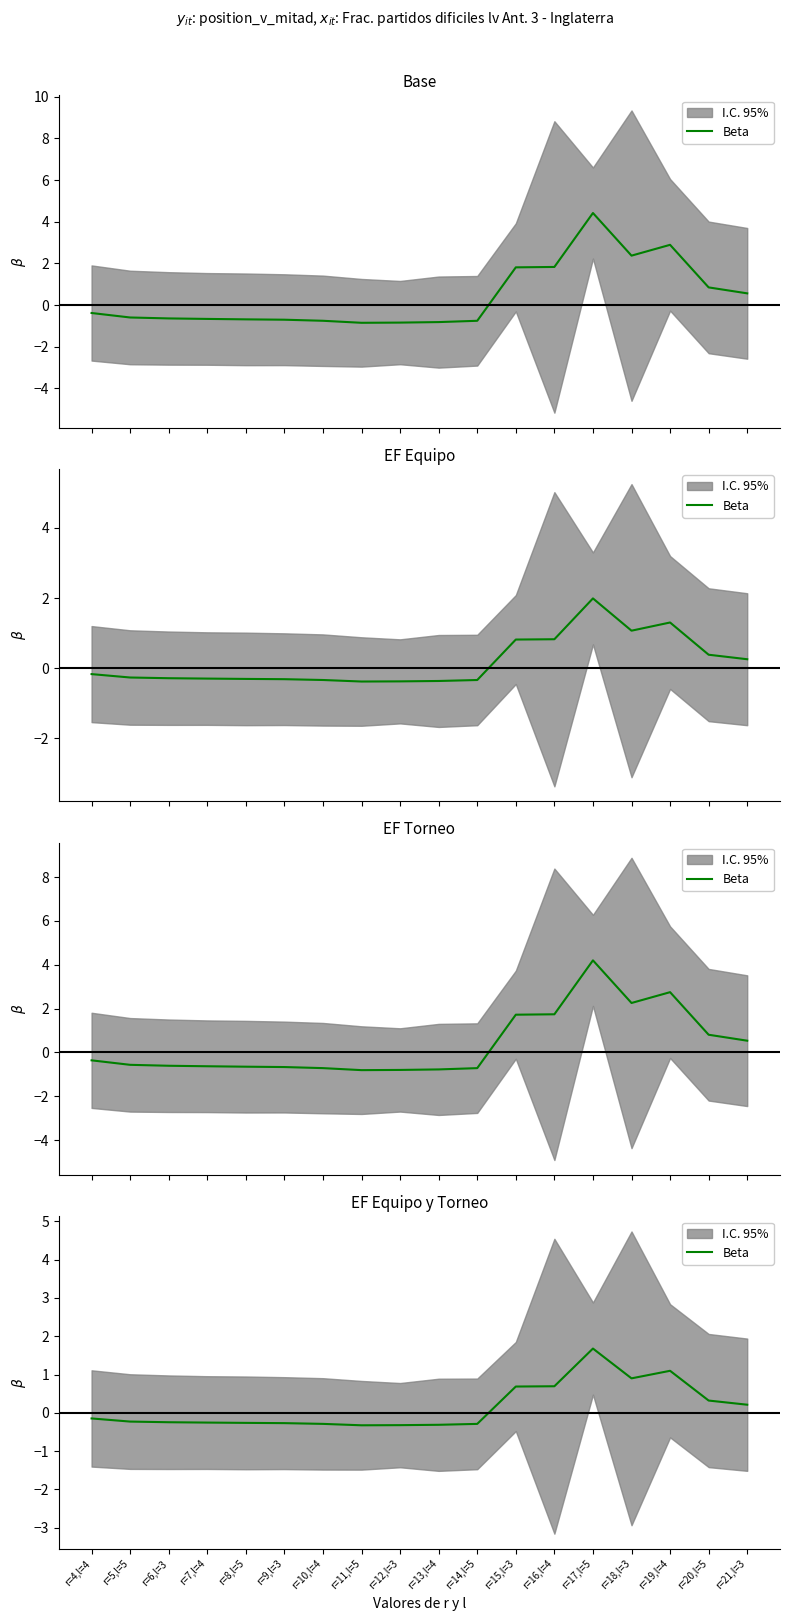

List the labels in order of value, smallest first.

r=11,l=5, r=12,l=3, r=13,l=4, r=14,l=5, r=10,l=4, r=9,l=3, r=8,l=5, r=7,l=4, r=6,l=3, r=5,l=5, r=4,l=4, r=21,l=3, r=20,l=5, r=15,l=3, r=16,l=4, r=18,l=3, r=19,l=4, r=17,l=5